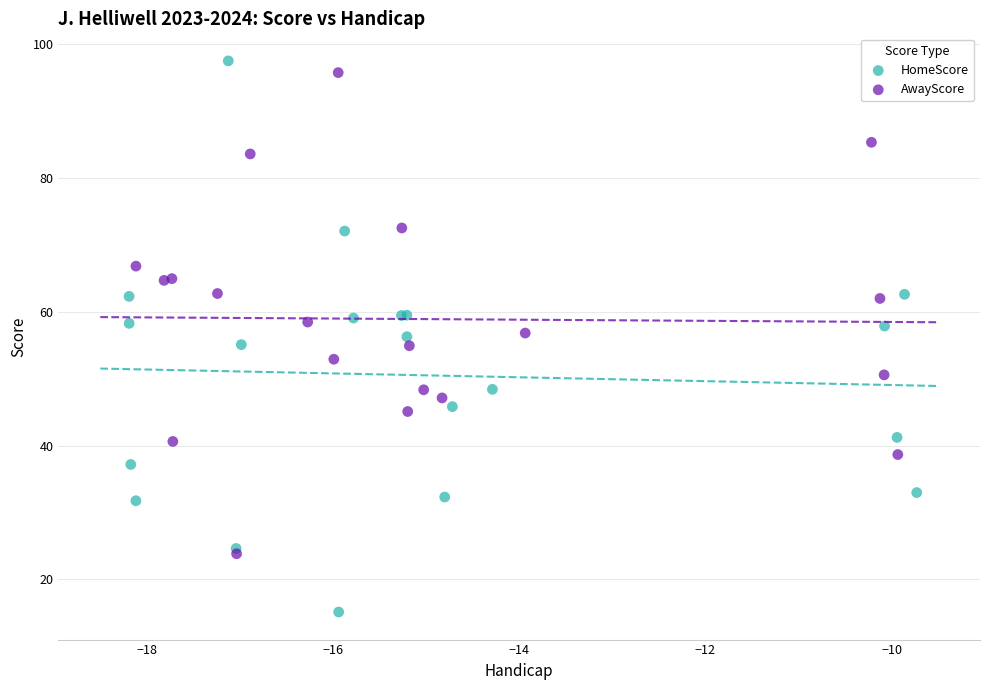

Which series has the largest Y range (max minus min)?

HomeScore